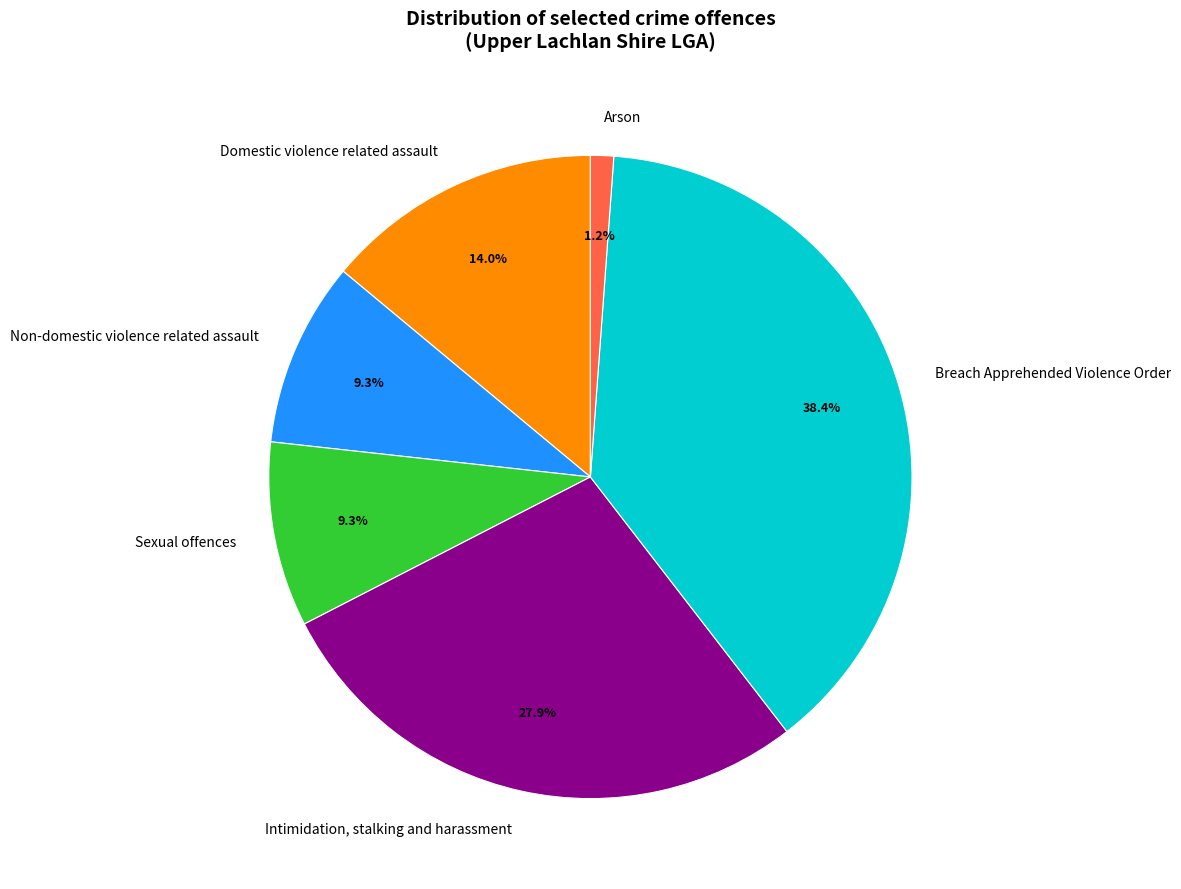

What is the total percentage of Intimidation, stalking and harassment and Arson?

29.1%